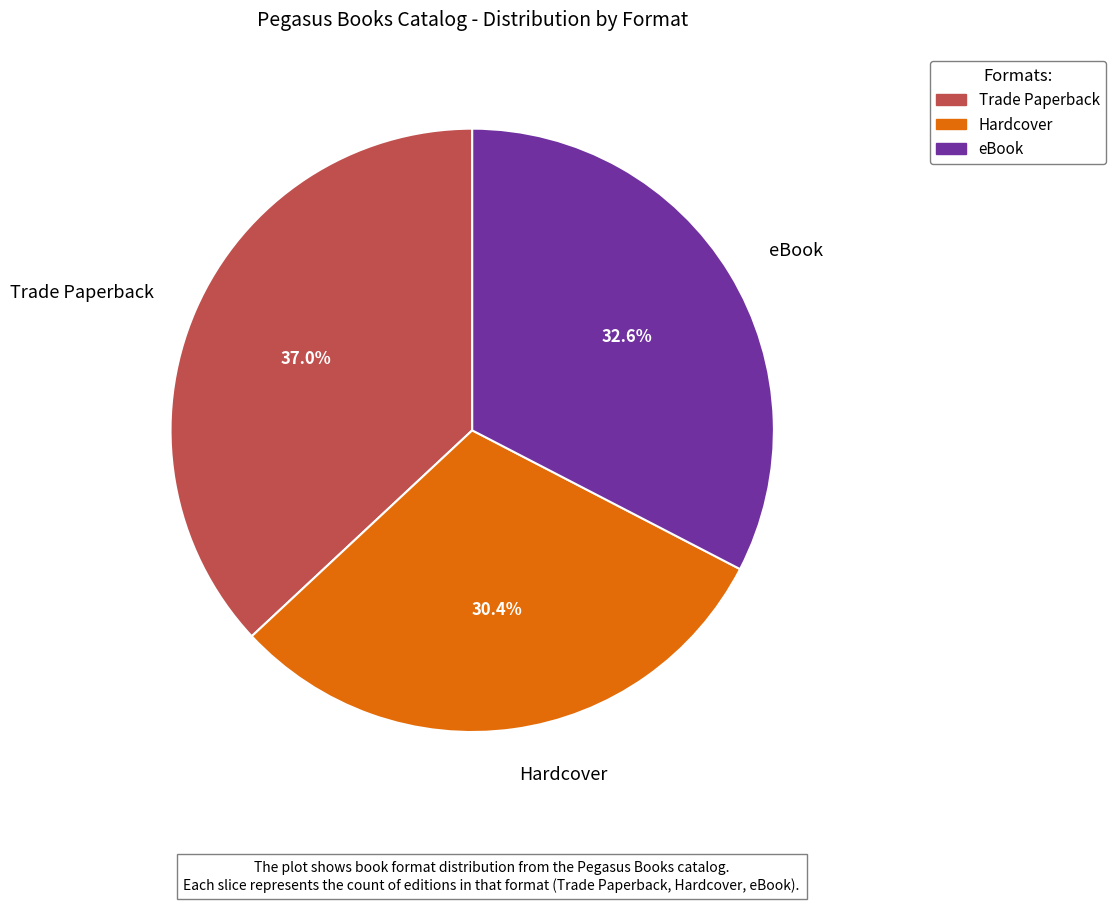

Rank the categories by value from lowest to highest.

Hardcover, eBook, Trade Paperback